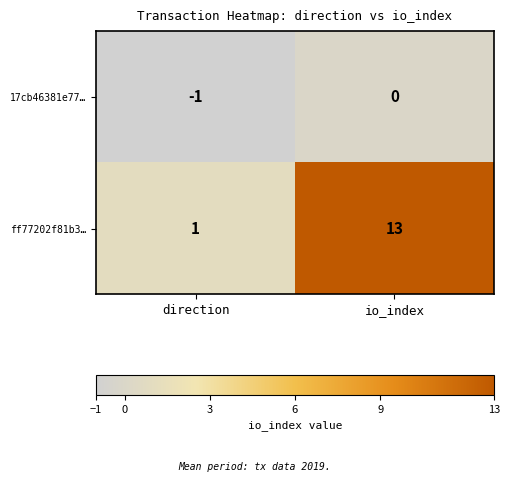

Which series has the largest range (max minus min)?

ff77202f81b3…